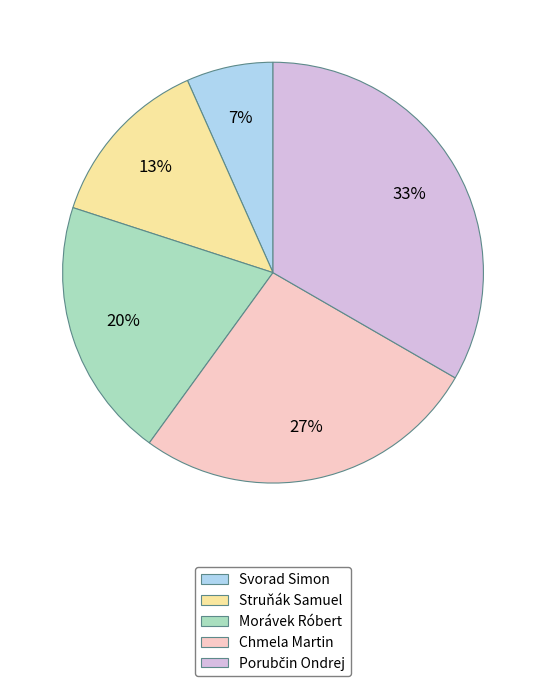

Approximately how many times larger is the value at Morávek Róbert compared to Struňák Samuel?

1.5